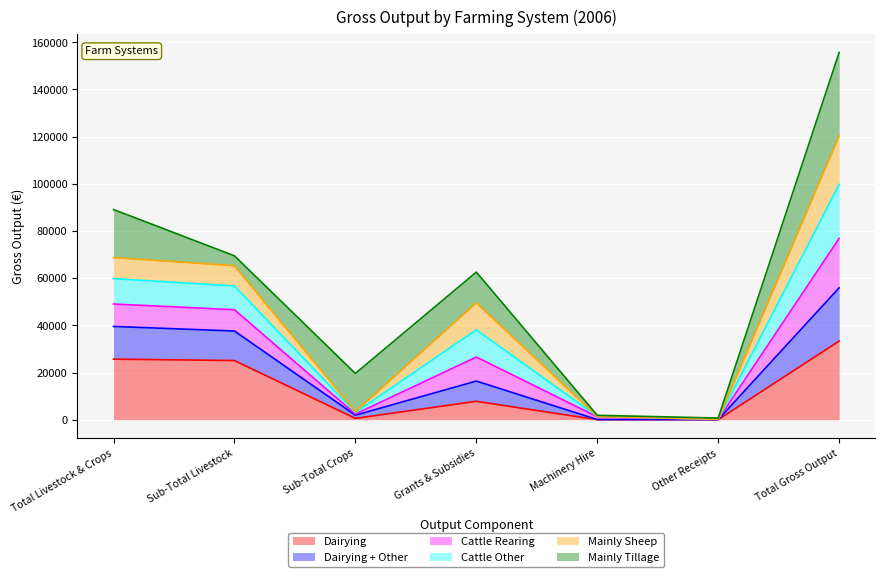

List the labels in order of Dairying value, smallest first.

Machinery Hire, Other Receipts, Sub-Total Crops, Grants & Subsidies, Sub-Total Livestock, Total Livestock & Crops, Total Gross Output